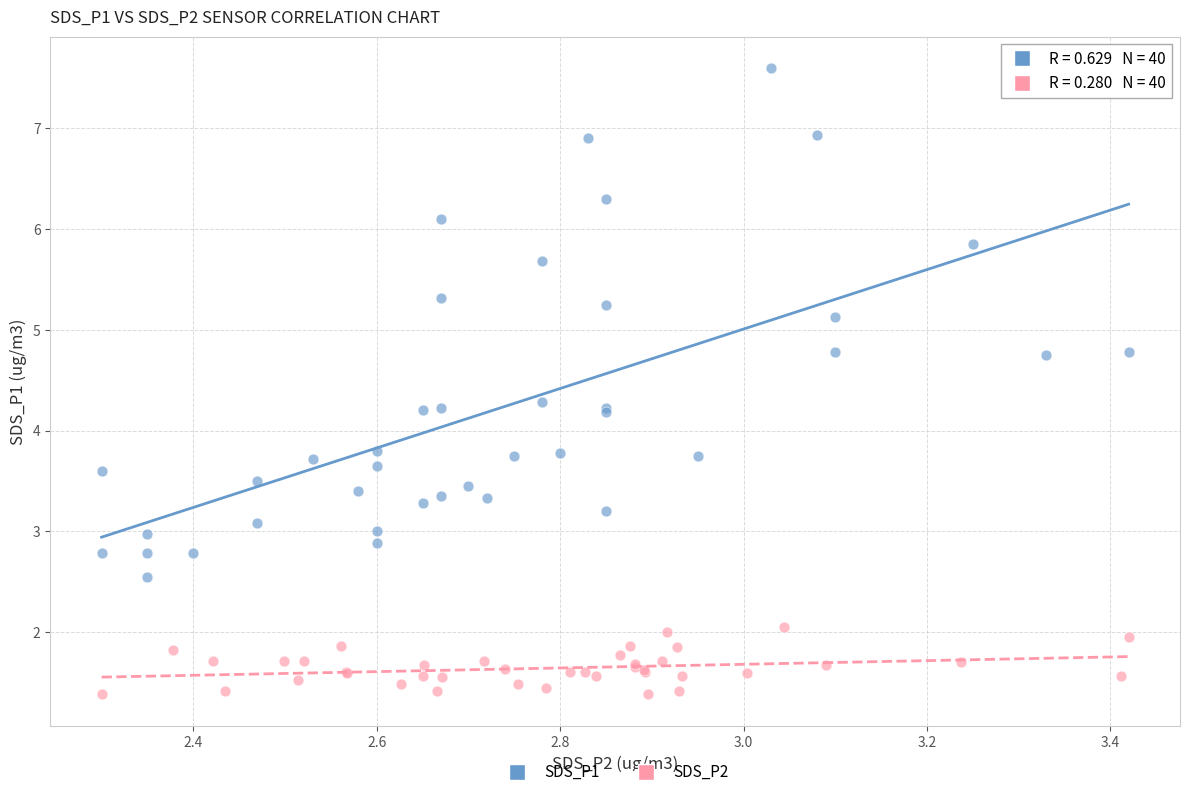

Which series has the largest Y range (max minus min)?

SDS_P1